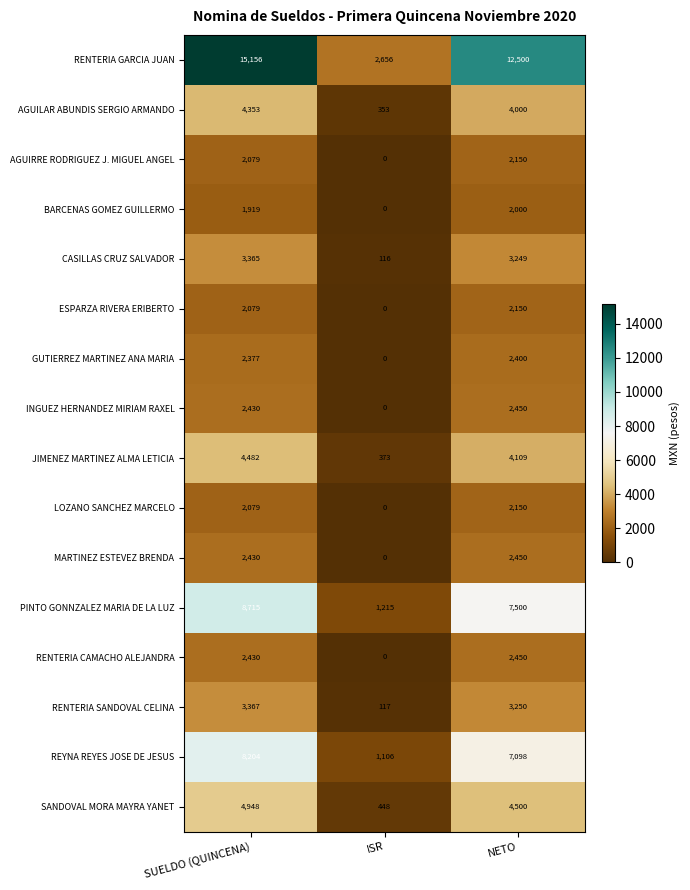

Which category has the lowest value in the CASILLAS CRUZ SALVADOR series?

ISR